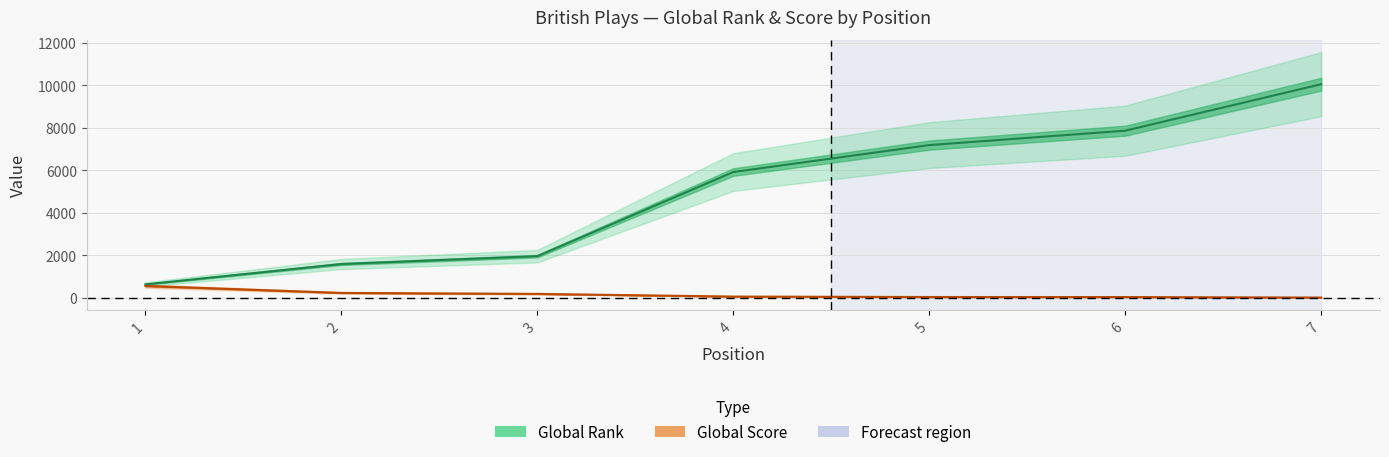

What is the difference between the highest and lowest values at 3?

1775